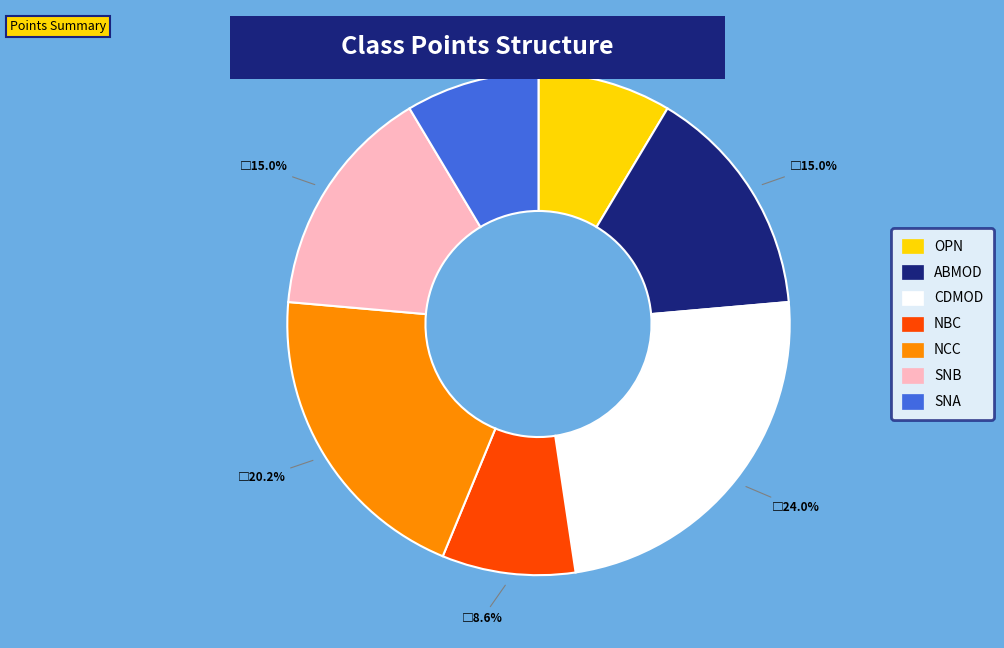

Between SNB and OPN, which is larger?

SNB